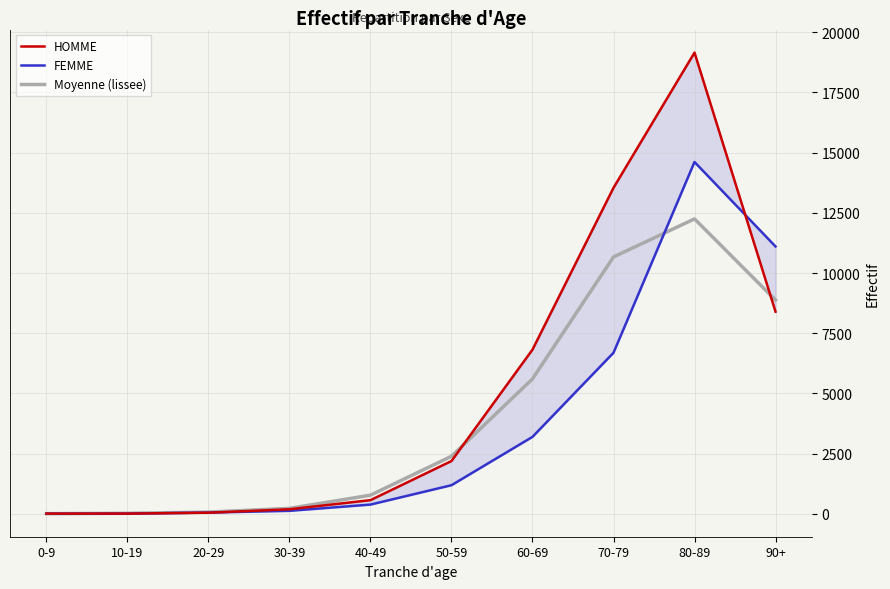

At which category does Moyenne (lissee) reach its first local peak?

80-89